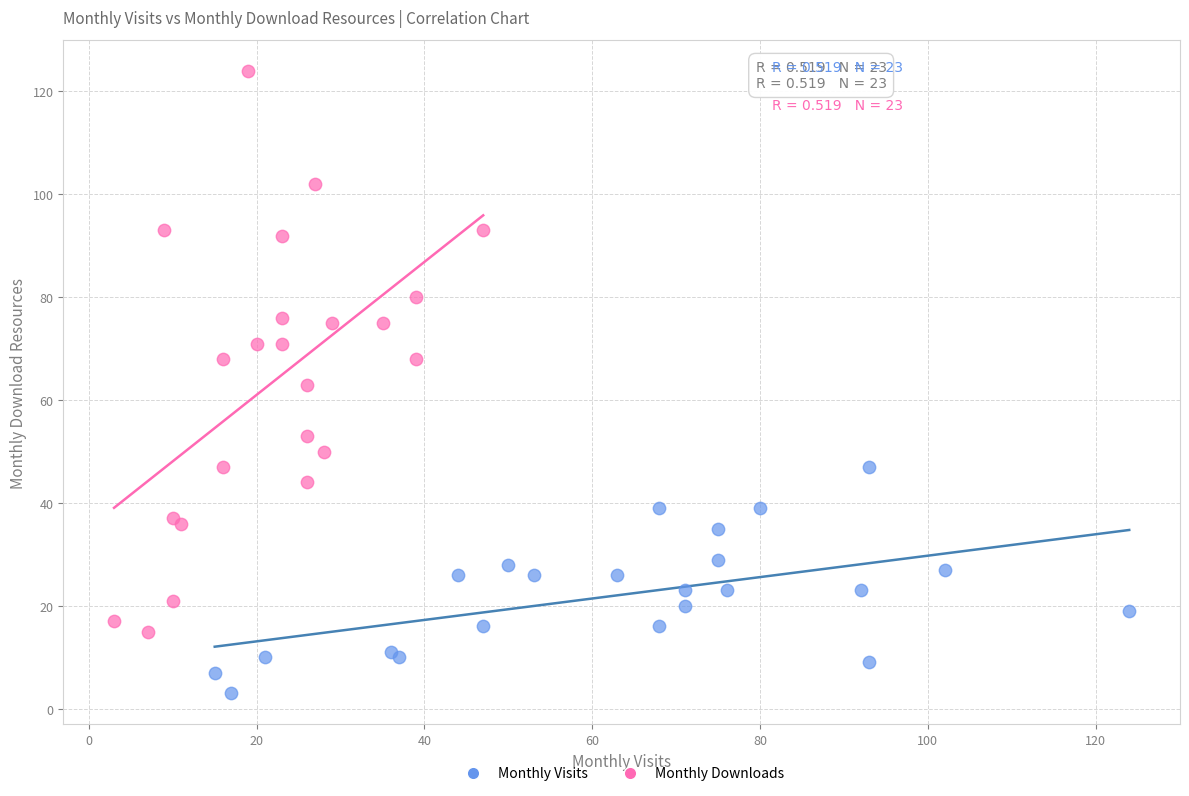

Which series has the widest spread of Y values?

Monthly Downloads